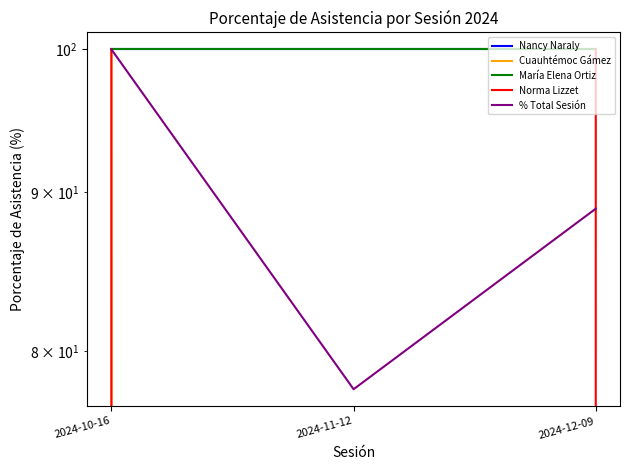

The value of Norma Lizzet at 2024-12-09 is 20.3. True or false?

False